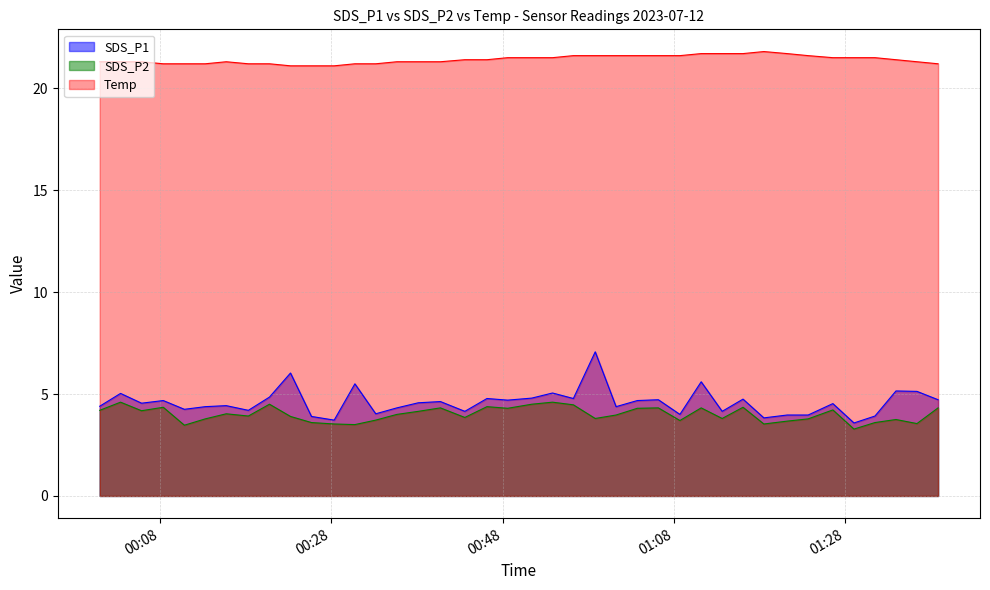

Reading left to right, extract all data points from this chart.

SDS_P1: 4.4	5.0	4.5	4.7	4.2	4.4	4.4	4.2	4.8	6.0	3.9	3.7	5.5	4.0	4.3	4.6	4.6	4.2	4.8	4.7	4.8	5.0	4.8	7.1	4.4	4.7	4.7	4.0	5.6	4.2	4.8	3.8	4.0	4.0	4.5	3.6	3.9	5.2	5.1	4.7
SDS_P2: 4.2	4.6	4.2	4.3	3.5	3.8	4.0	3.9	4.5	3.9	3.6	3.5	3.5	3.7	4.0	4.2	4.3	3.9	4.4	4.3	4.5	4.6	4.5	3.8	4.0	4.3	4.3	3.7	4.3	3.8	4.3	3.5	3.7	3.8	4.2	3.3	3.6	3.8	3.5	4.3
Temp: 21.3	21.3	21.3	21.2	21.2	21.2	21.3	21.2	21.2	21.1	21.1	21.1	21.2	21.2	21.3	21.3	21.3	21.4	21.4	21.5	21.5	21.5	21.6	21.6	21.6	21.6	21.6	21.6	21.7	21.7	21.7	21.8	21.7	21.6	21.5	21.5	21.5	21.4	21.3	21.2